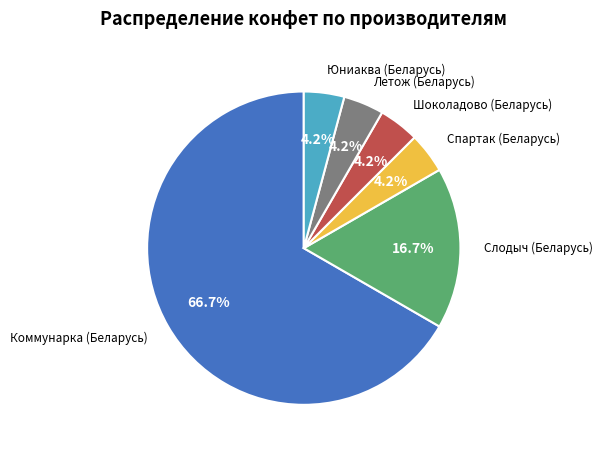

How much of the chart is everything except Шоколадово (Беларусь)?

95.8%